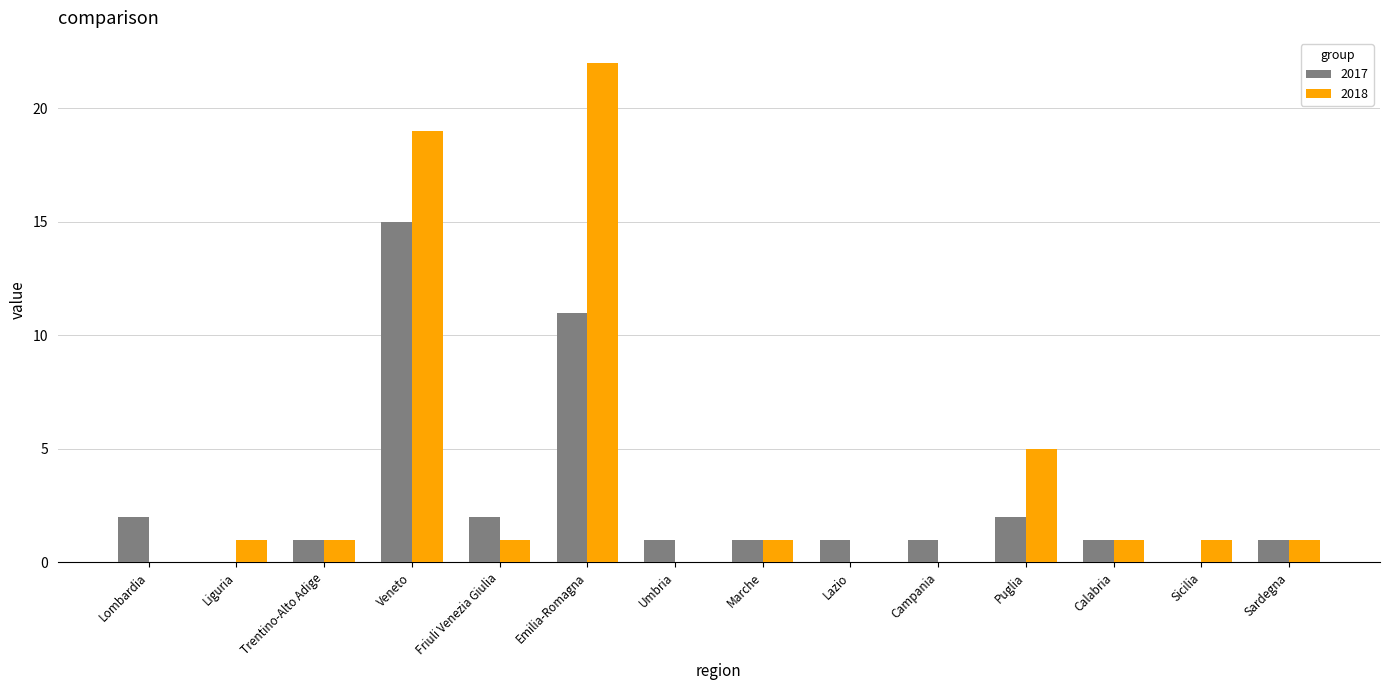

At which label is 2017 closest to 7?

Emilia-Romagna